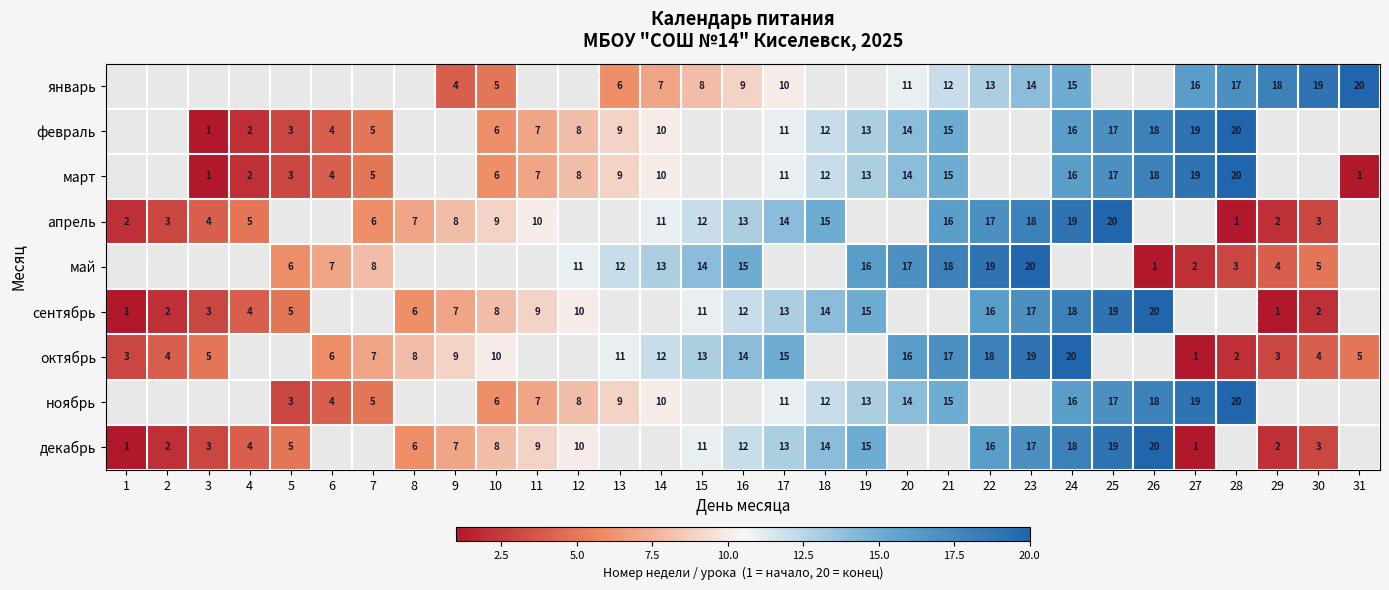

The value of январь at 15 is 8. True or false?

True